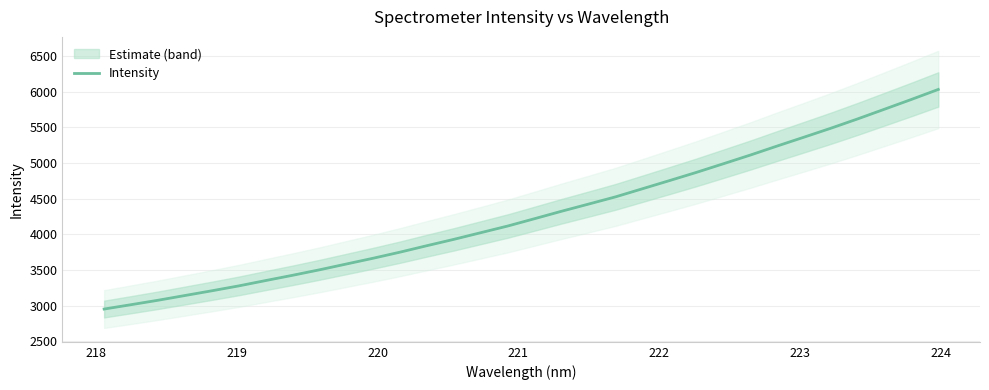

Is this an area chart (filled region under the line)?

No